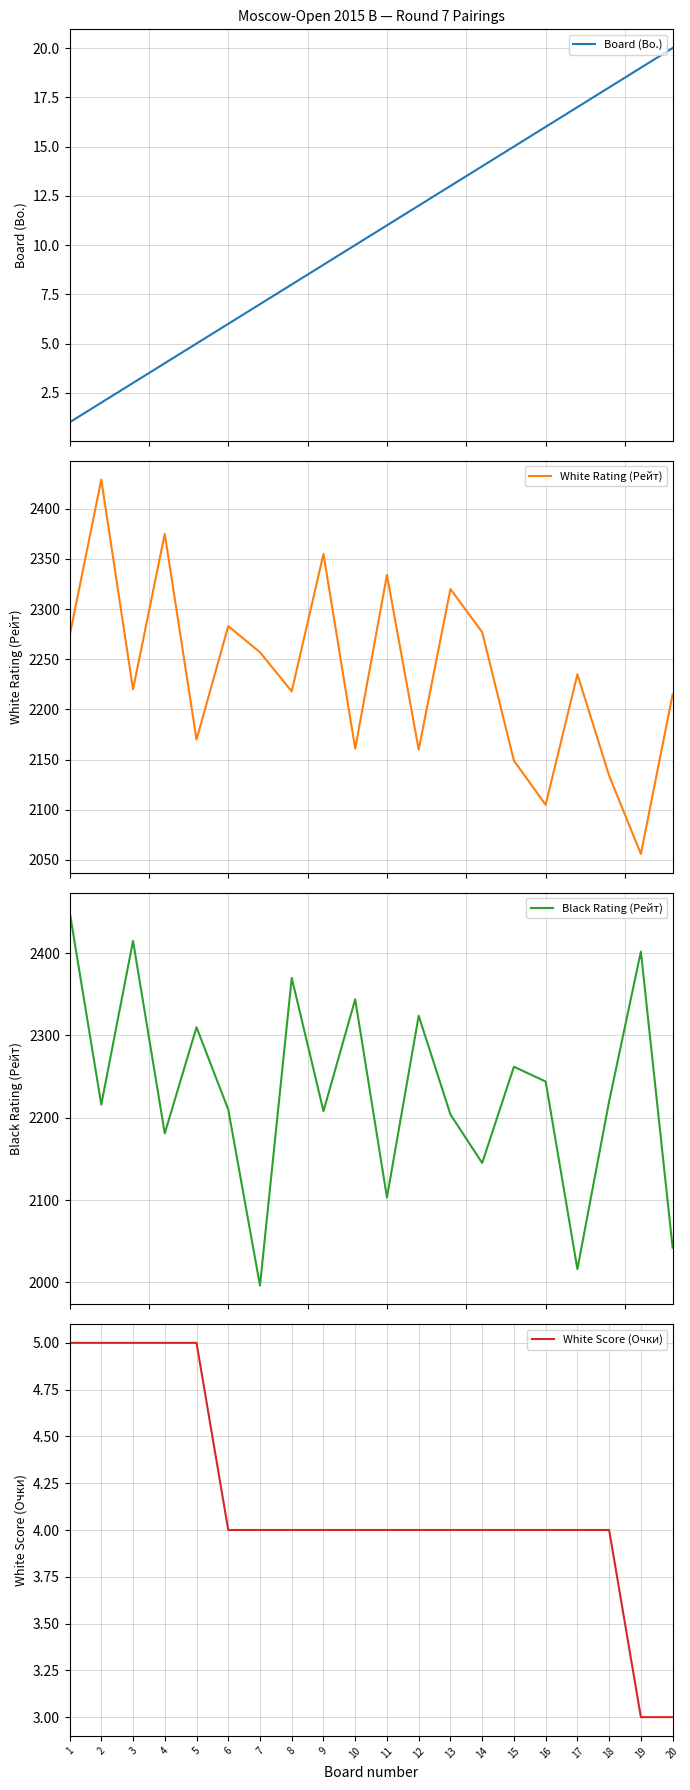

What are all the series names shown in the legend?

Board (Bo.), White Rating (Рейт), Black Rating (Рейт), White Score (Очки)